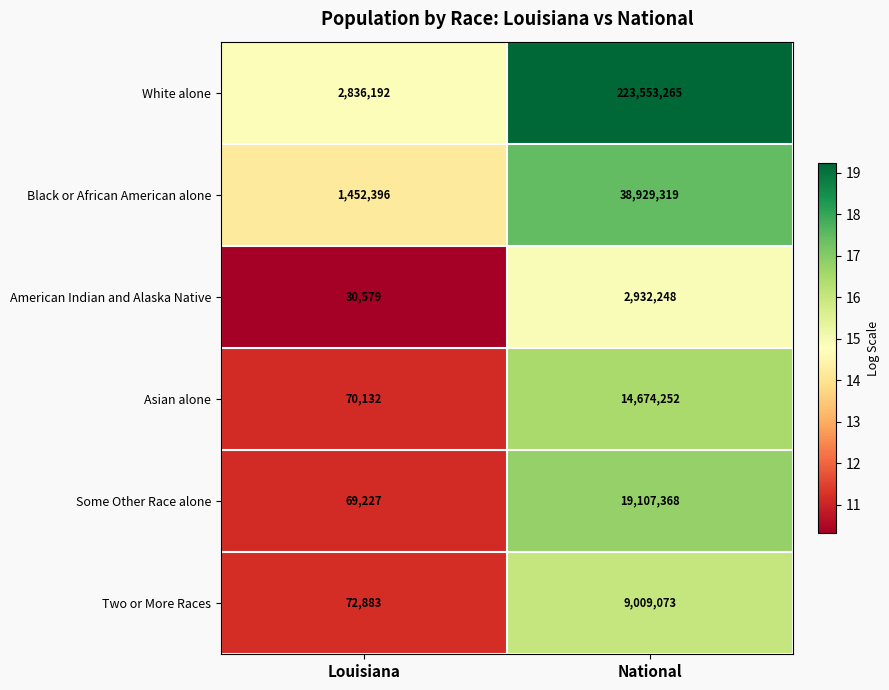

What is the total value across all series at National?

308205525